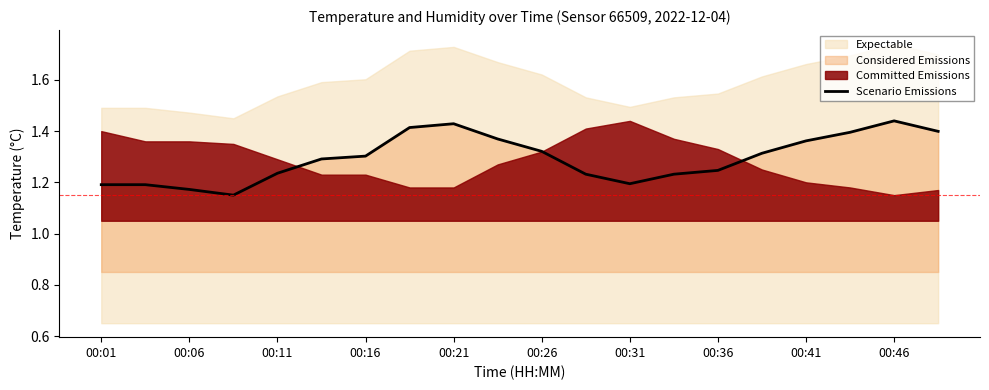

True or false: Scenario Emissions has a value of 0.6 at 00:06.

False